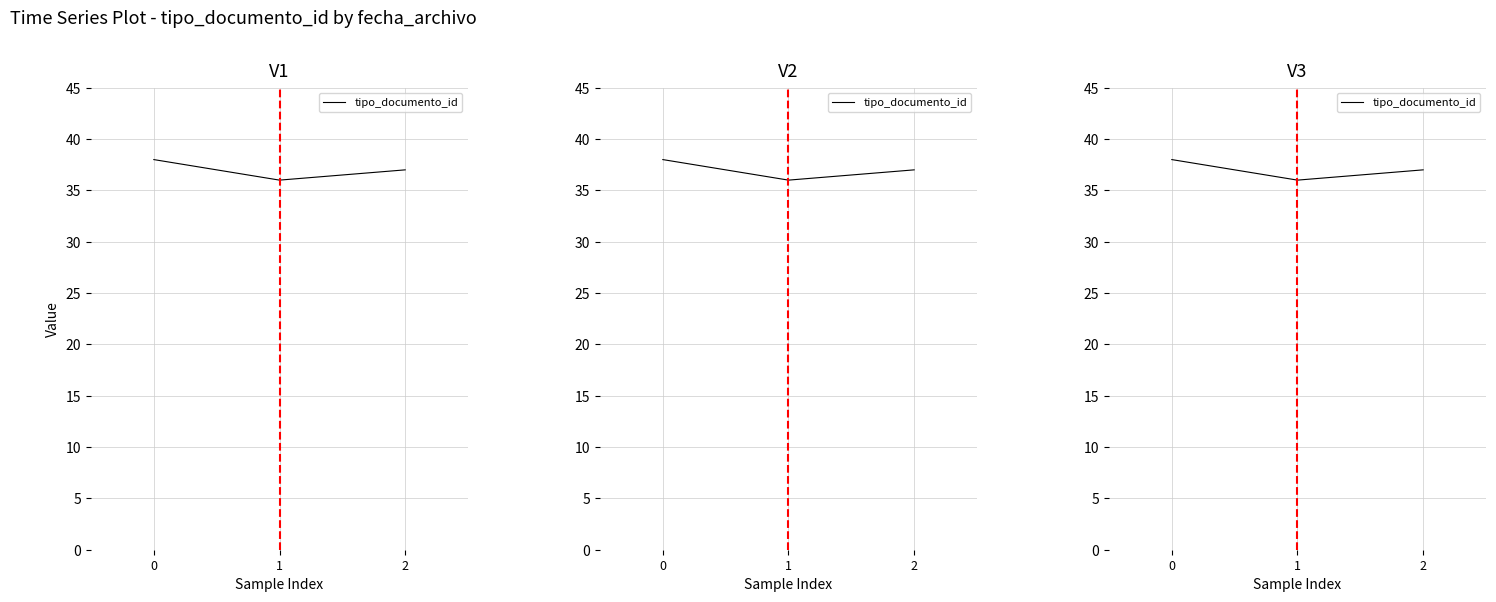

Where is the data nearest to the value 37?

2